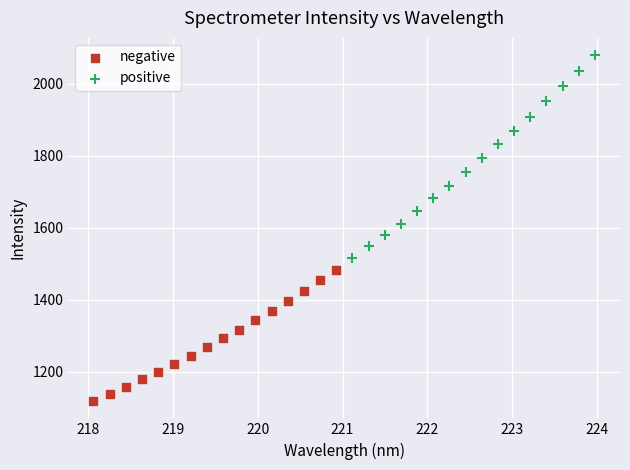

Which series contains the lowest Y value?

negative